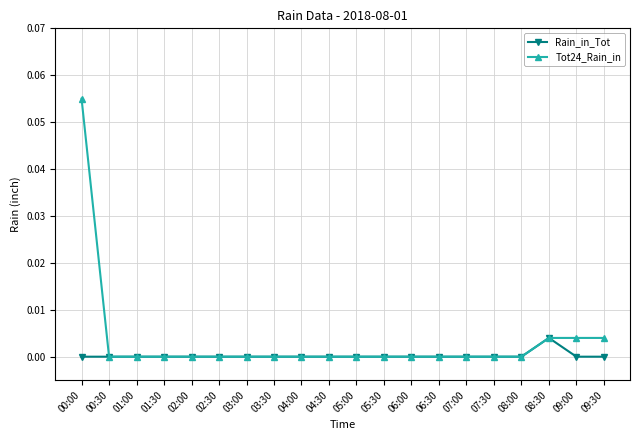

Is it true that Tot24_Rain_in equals 0.0 at 09:30?

True